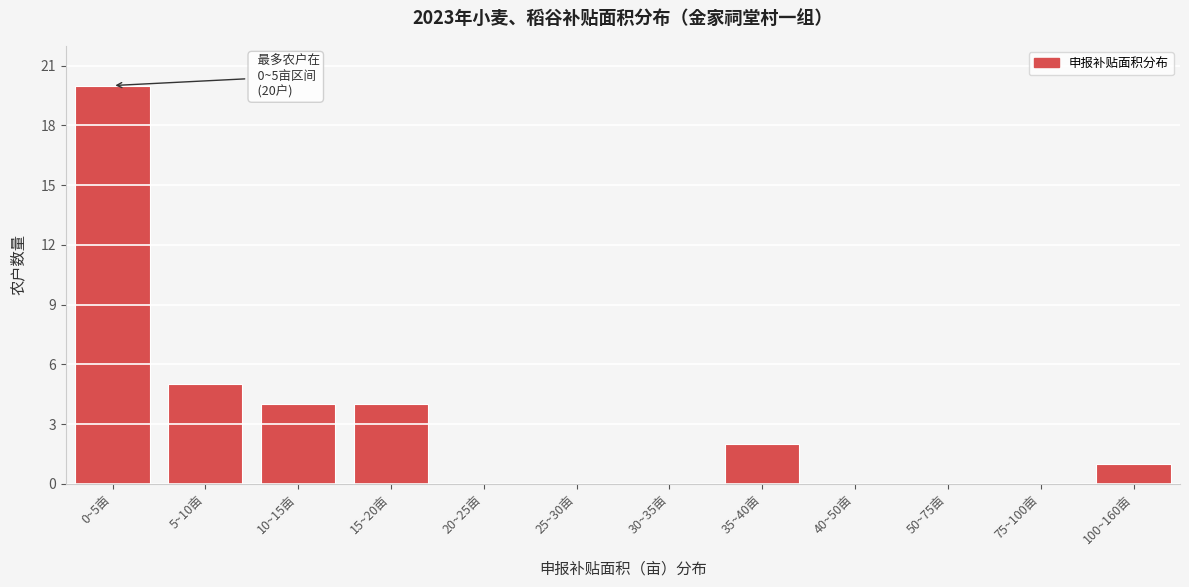

Reading left to right, extract all data points from this chart.

0~5亩=20	5~10亩=5	10~15亩=4	15~20亩=4	20~25亩=0	25~30亩=0	30~35亩=0	35~40亩=2	40~50亩=0	50~75亩=0	75~100亩=0	100~160亩=1